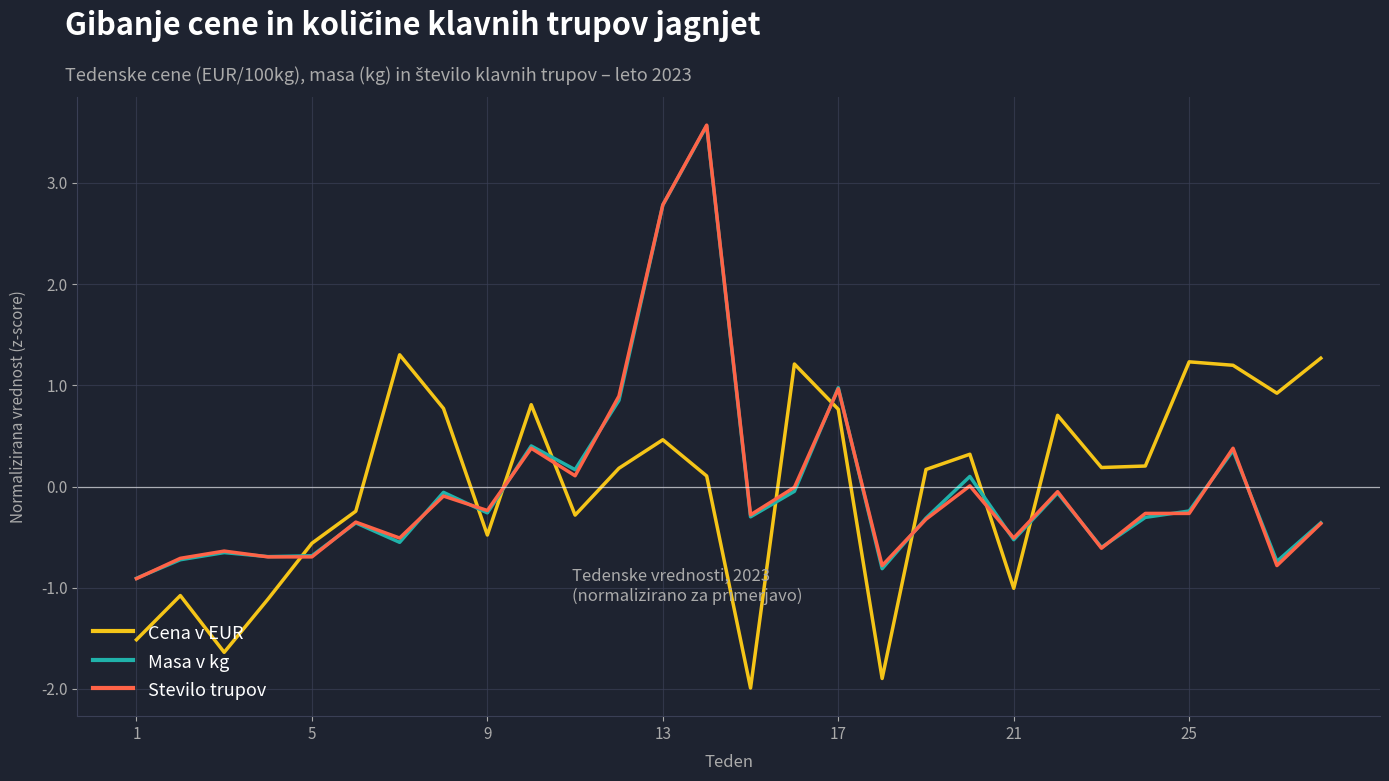

What is the greatest value displayed?

3.6